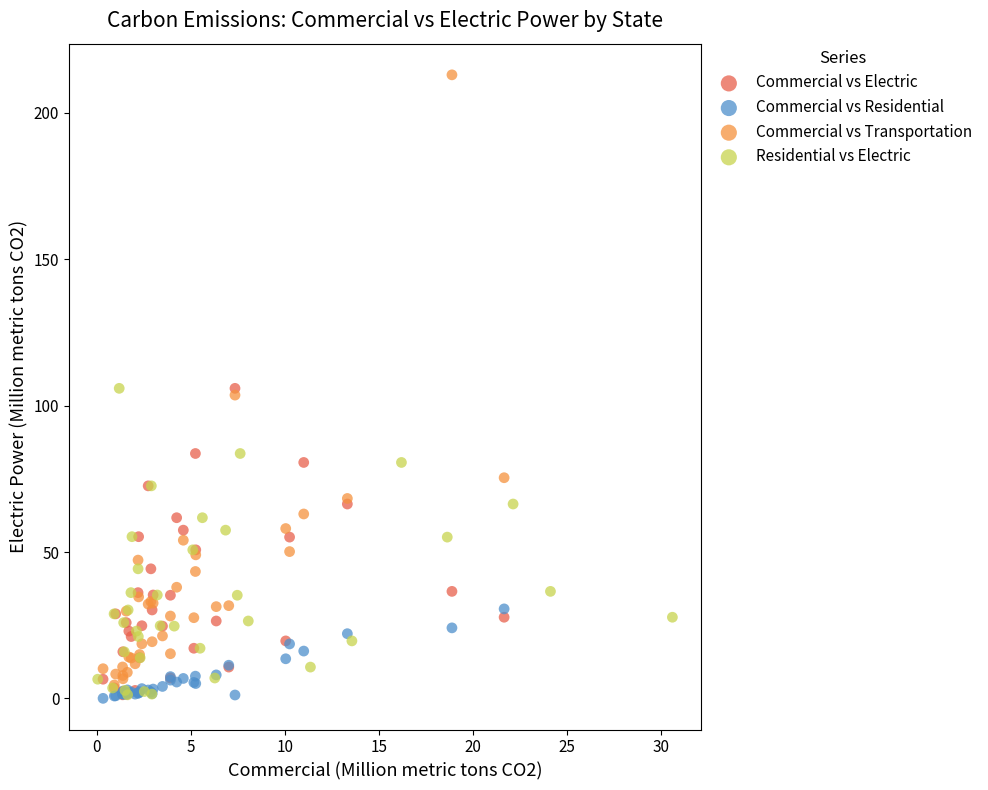

Which series reaches the maximum Y coordinate?

Commercial vs Transportation